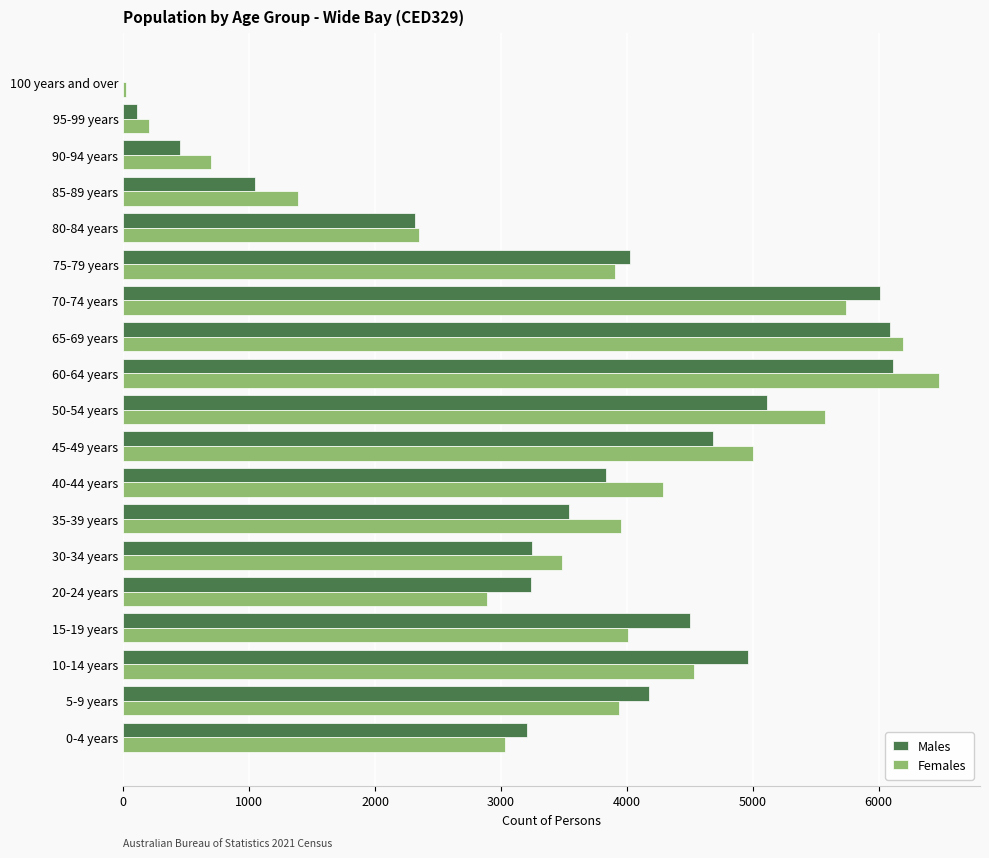

Is the value of Females at 15-19 years greater than the value of Males at 50-54 years?

No